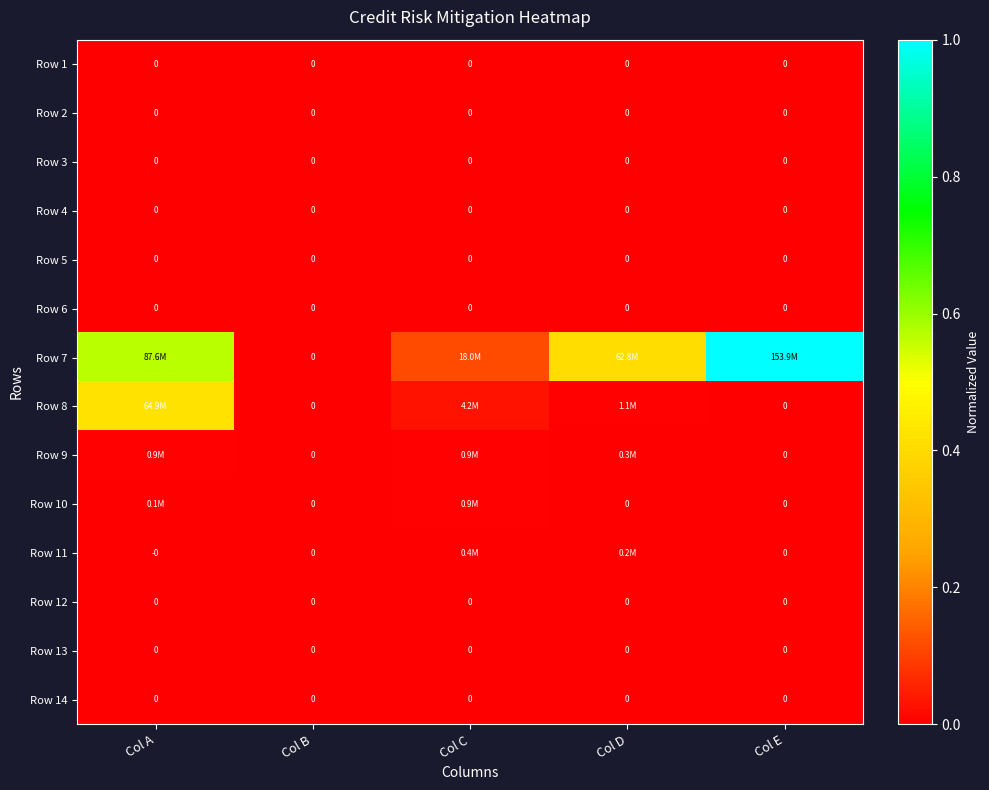

What is the greatest value displayed?

1.0